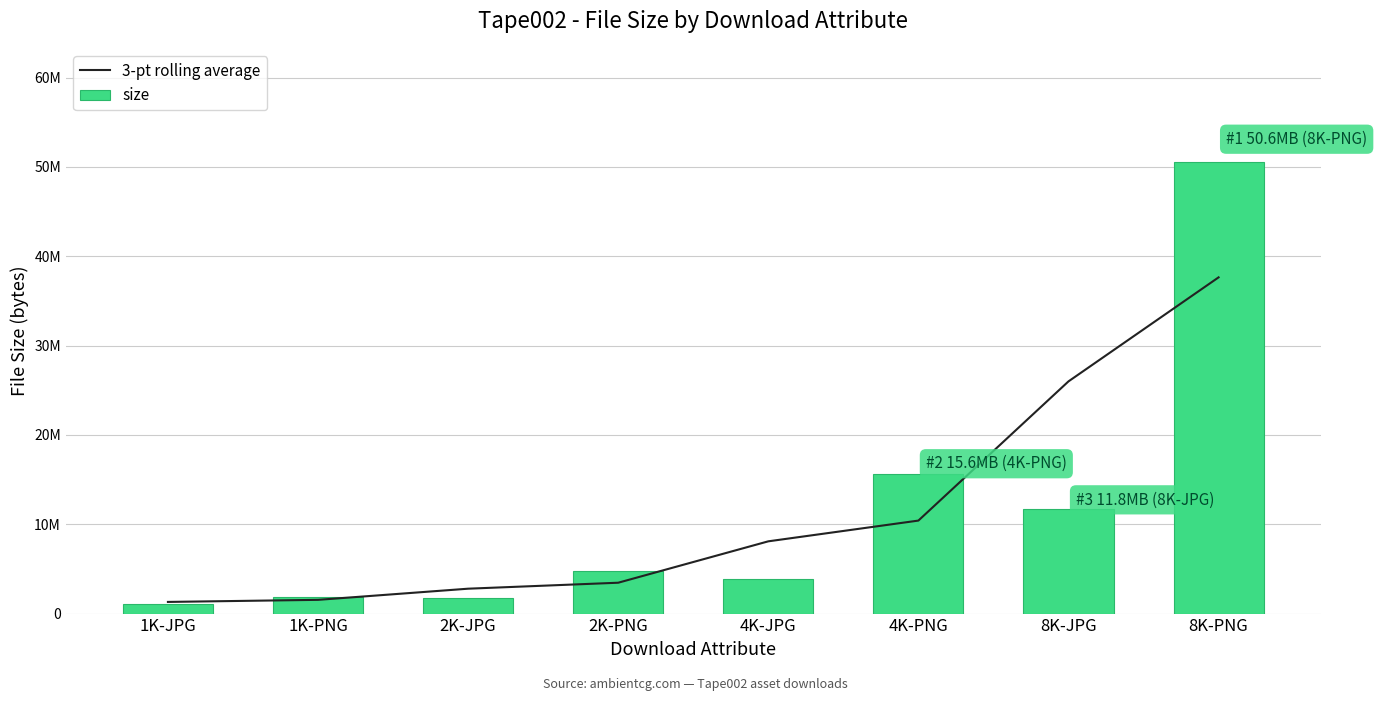

Reading left to right, extract all data points from this chart.

3-pt rolling average: 1304881.3	1537466.3	2785955.3	3454242.3	8087202.0	10409133.0	25989915.7	37631739.0
size: 1046583.0	1821478.0	1744338.0	4792050.0	3826339.0	15643217.0	11757843.0	50568687.0